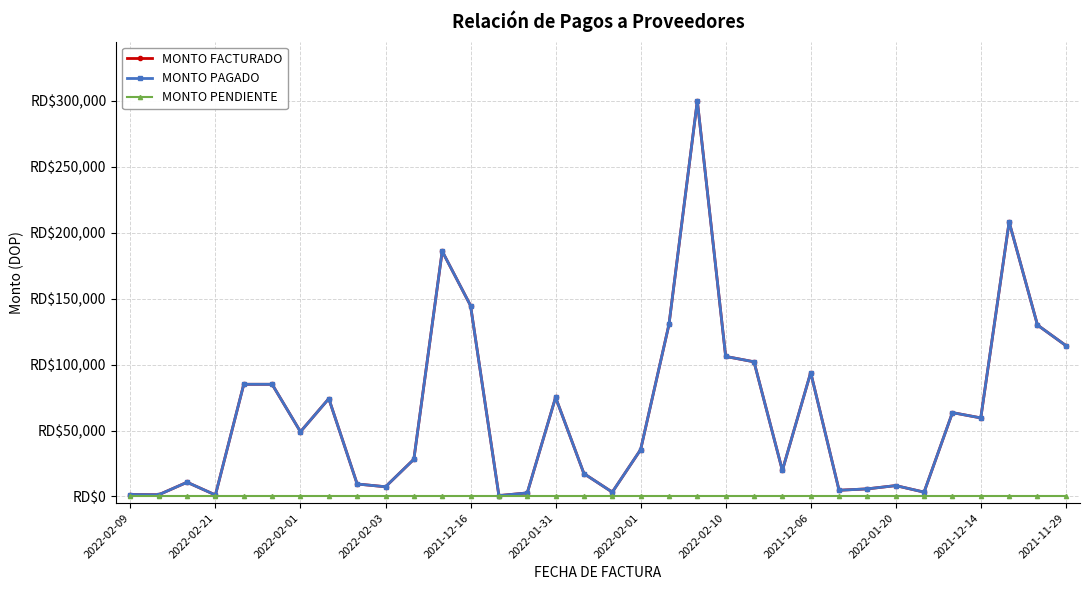

What is the sum of all MONTO FACTURADO values?

2169029.0